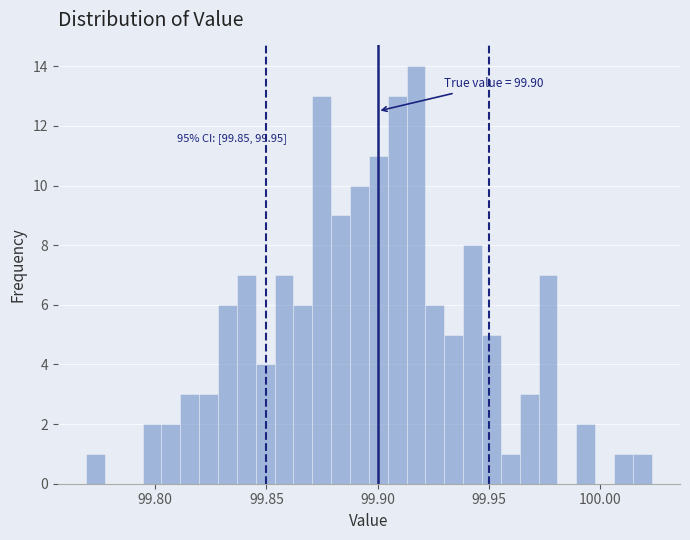

Read against the x-axis, roughly where is the centre of the tallest bar?

99.915